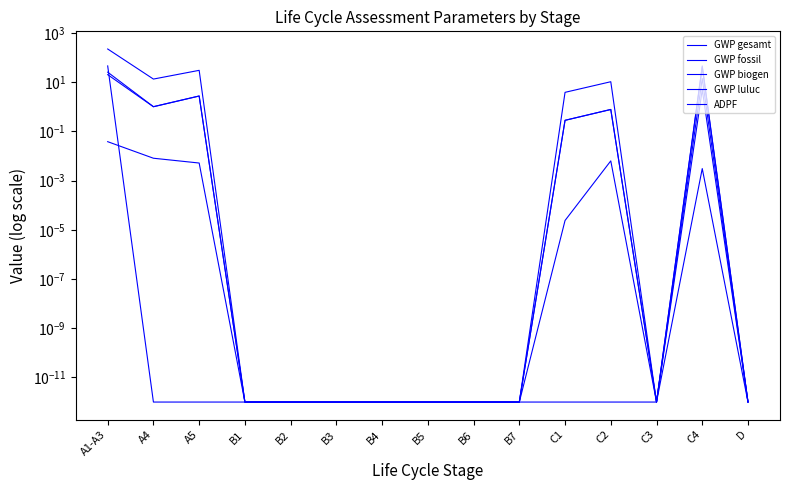

What is the maximum value shown in the chart?

222.8